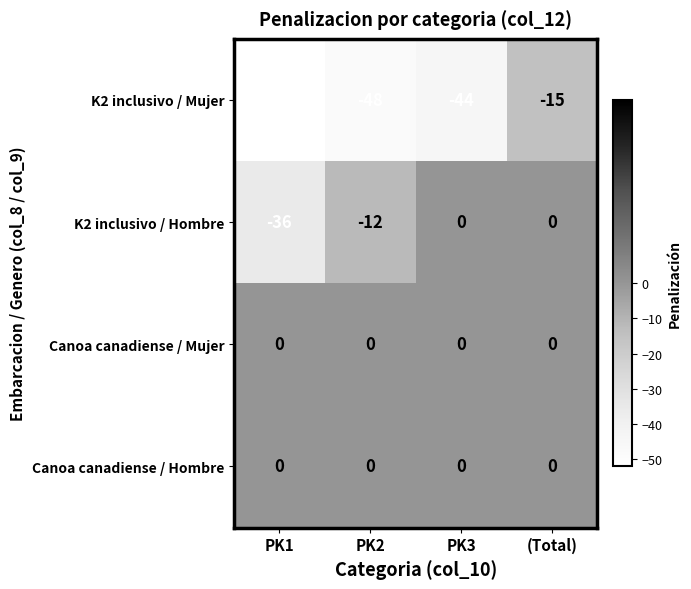

Which series has the widest spread of values?

K2 inclusivo / Mujer